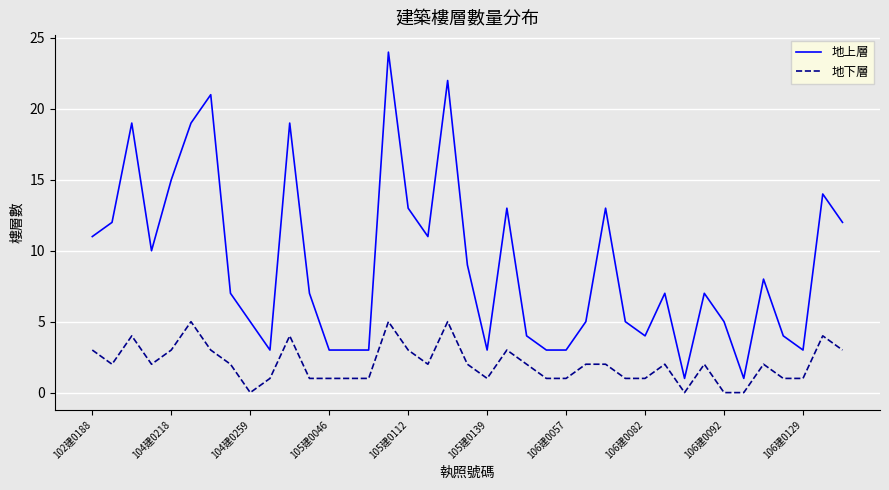

What is the difference between the maximum and minimum values in the 地下層 series?

5